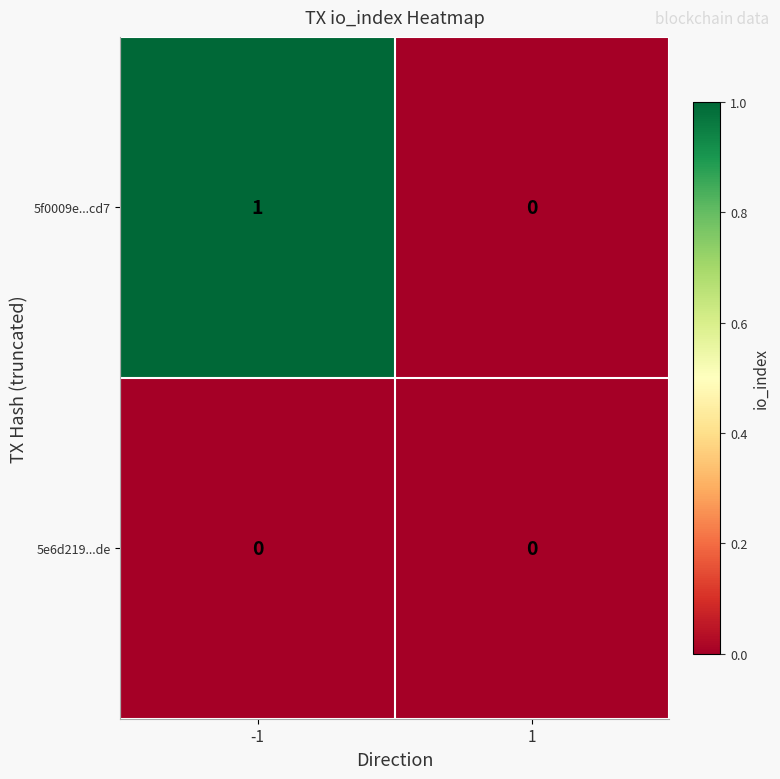

List the series in order of their peak value, highest first.

5f0009e...cd7, 5e6d219...de